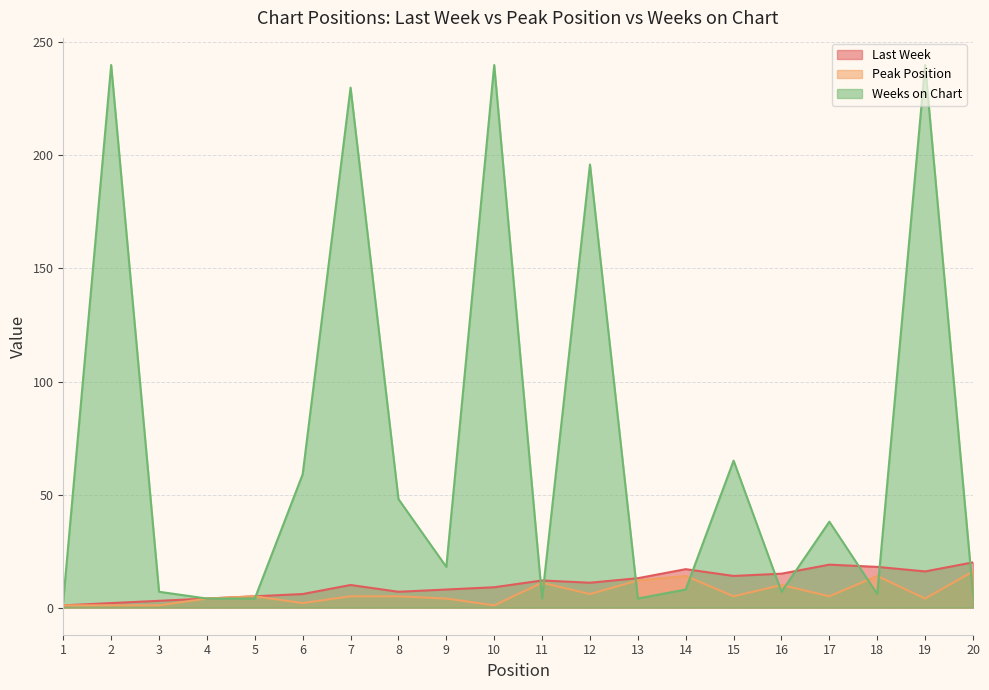

Does the chart have visible grid lines?

Yes